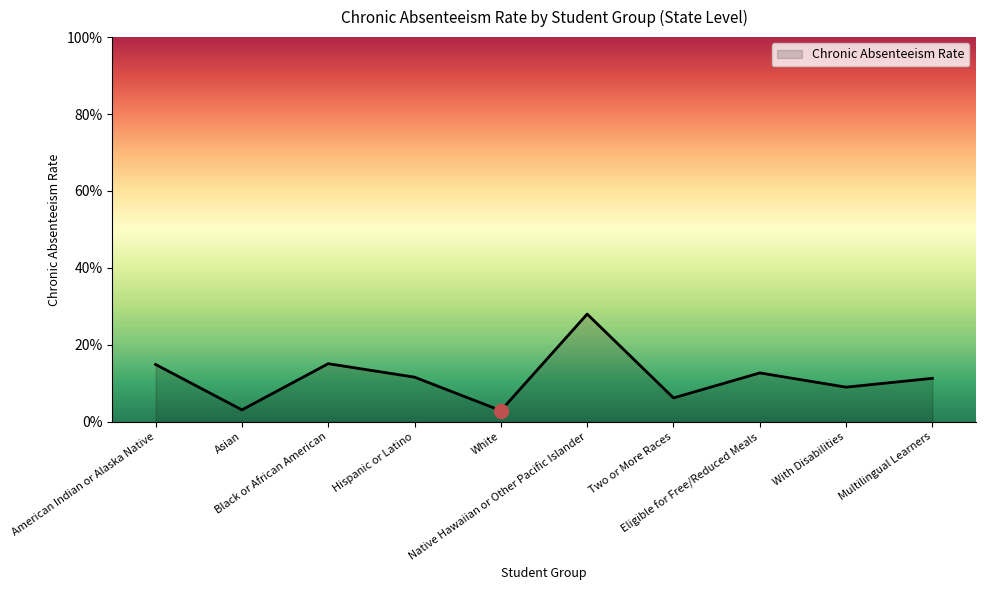

What is the label of the 1st point from the right?

Multilingual Learners